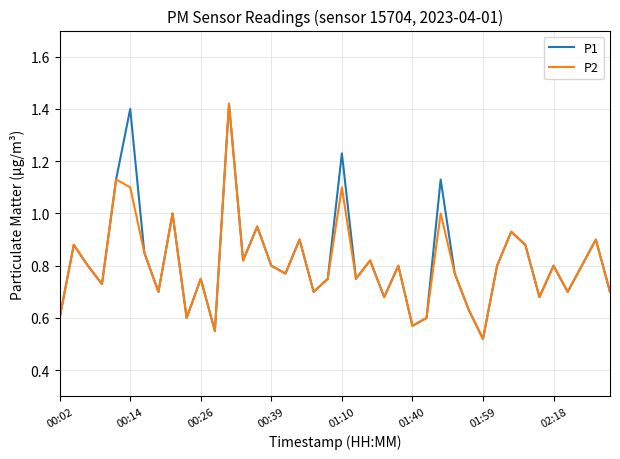

What are all the series names shown in the legend?

P1, P2